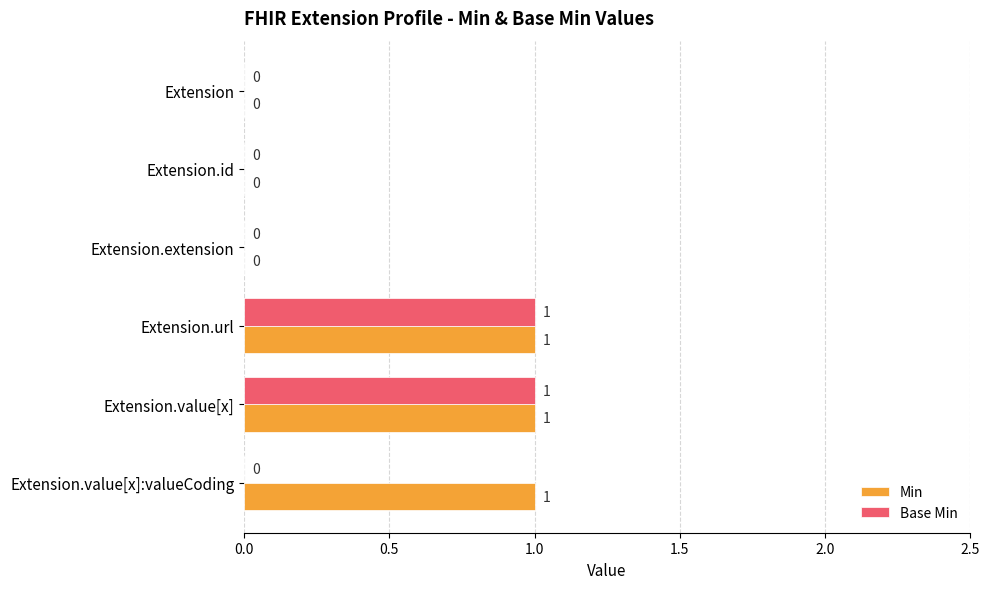

Which series has the largest total across all categories?

Min